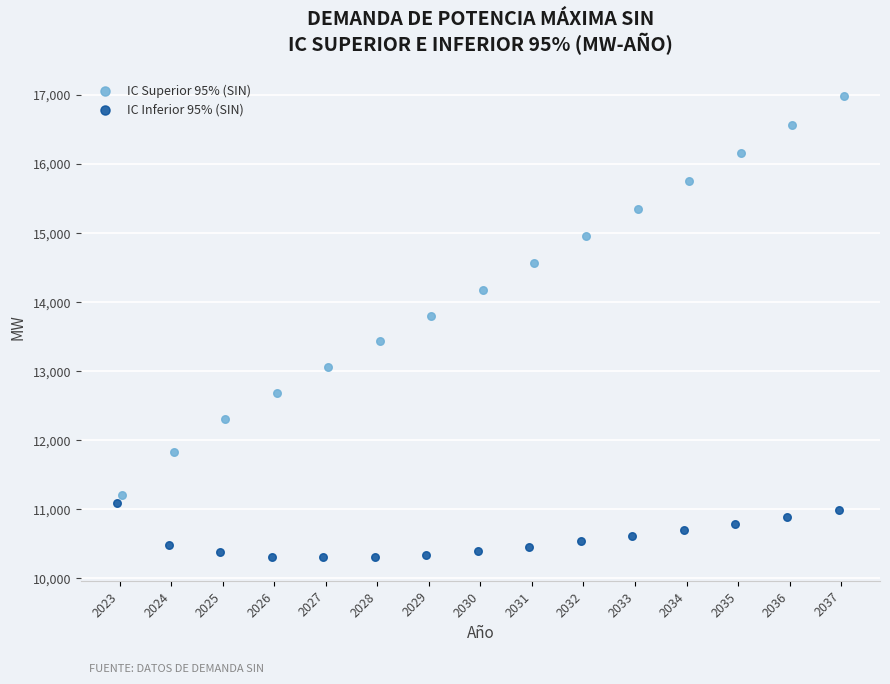

Which series has the widest spread of Y values?

IC Superior 95% (SIN)